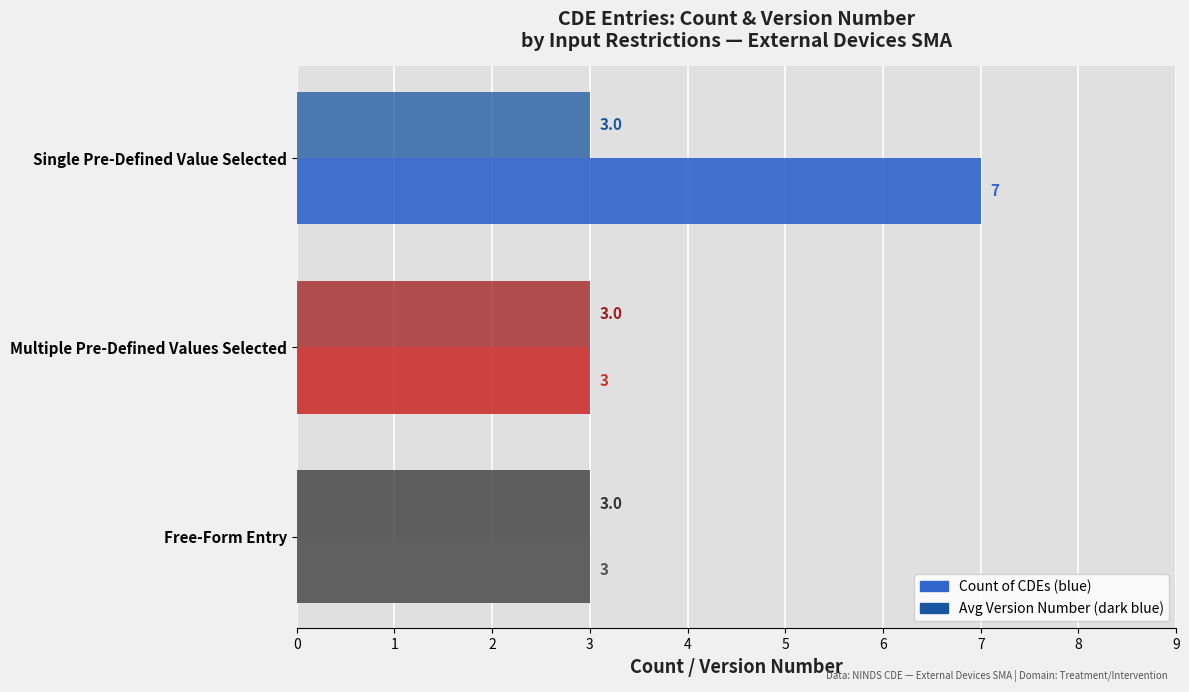

What is the greatest value displayed?

7